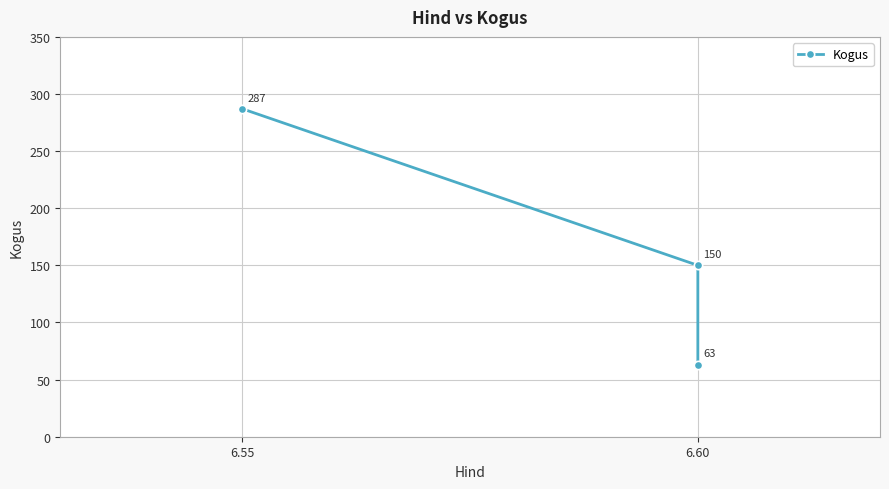

Reading left to right, extract all data points from this chart.

287	150	63